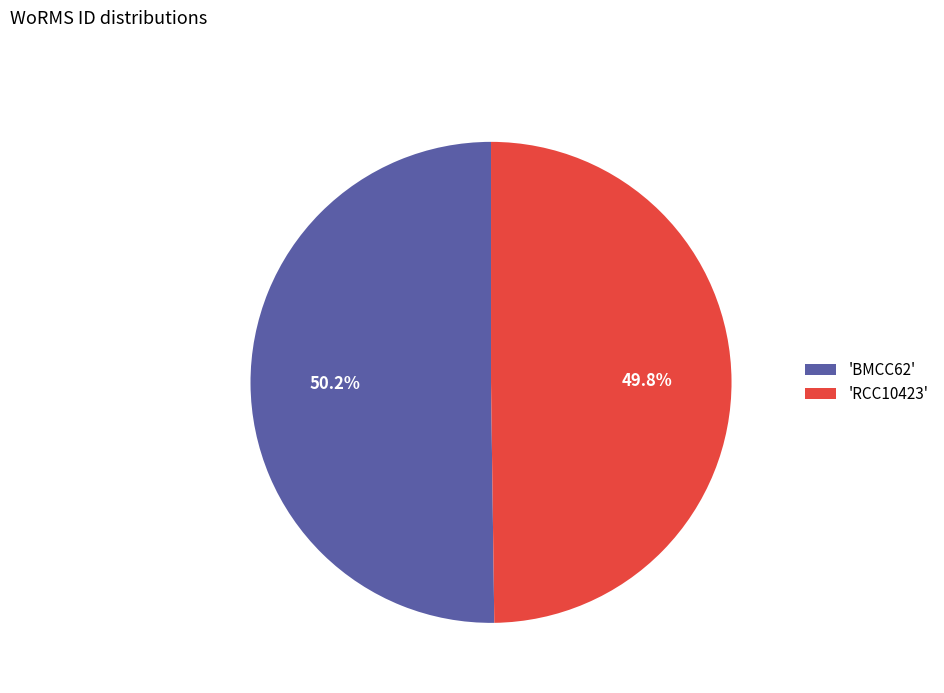

How many slices are in this pie chart?

2